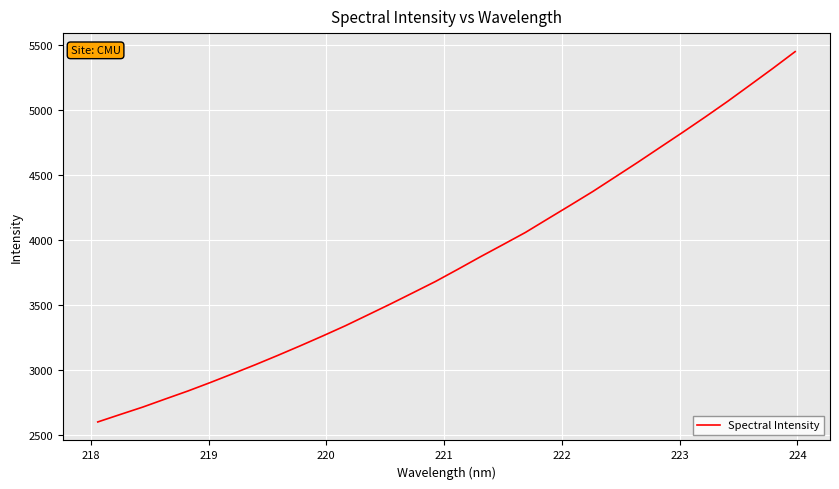

What is the smallest value displayed?

2602.2